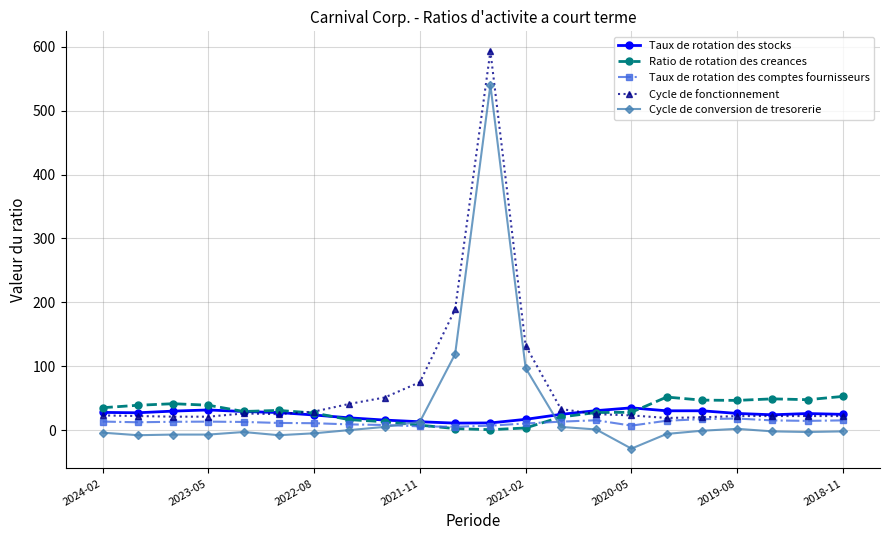

True or false: Taux de rotation des stocks has more than 0 interior local peaks.

True